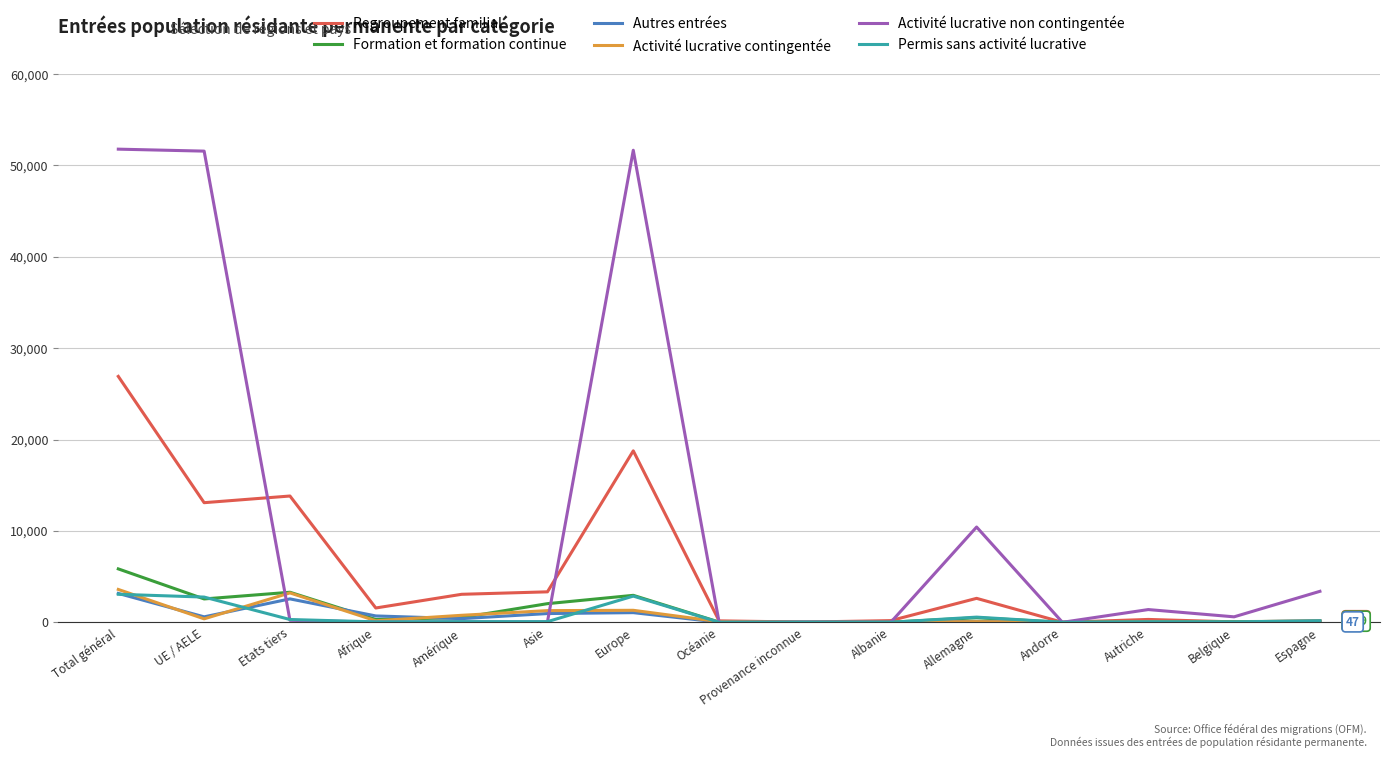

What is the average value of the Autres entrées series?

645